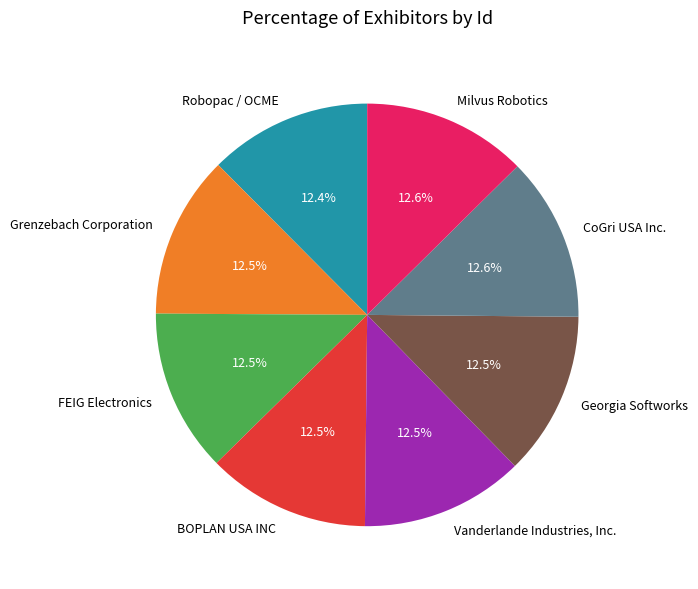

Combined, do CoGri USA Inc. and Georgia Softworks account for over 50%?

No